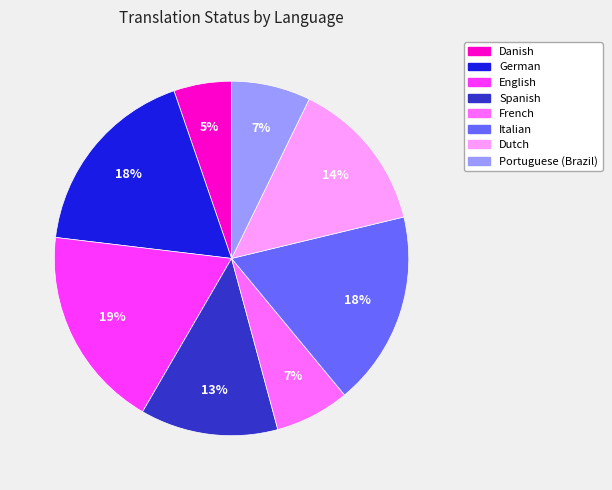

Does Danish represent more than half of the total?

No